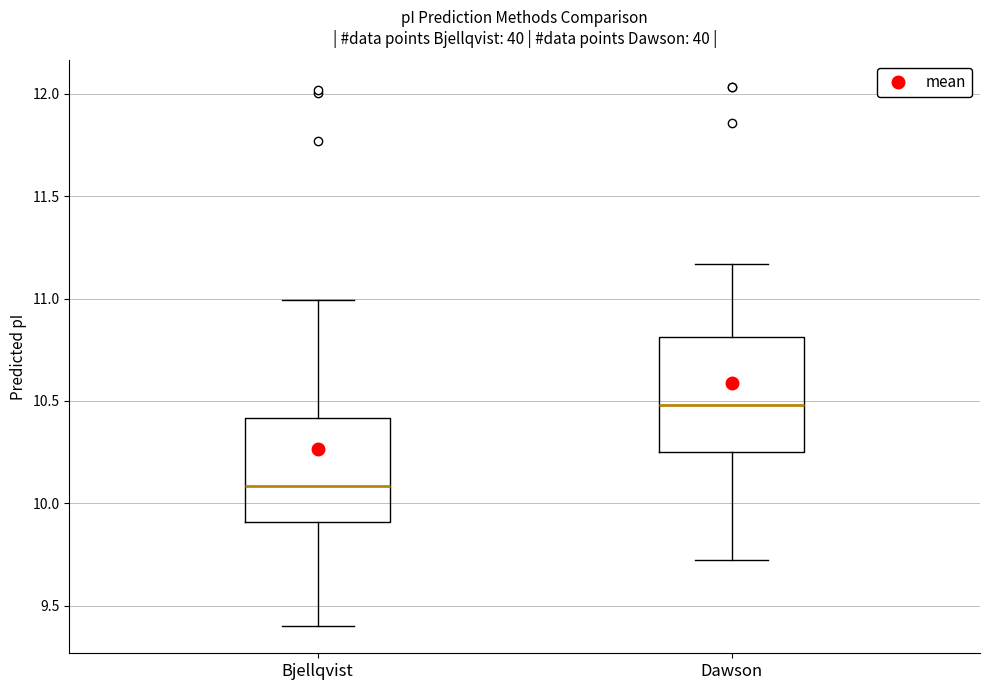

Reading left to right, transcribe this box plot: for each box, give where its median line is, the range the box spans, and where its two whiskers end, as read against the y-axis. The values are not printed on the chart, so give them approximately, as read against the axis.

Bjellqvist: median 10.10, box 9.90 to 10.40, whiskers 9.40 to 11.00
Dawson: median 10.50, box 10.25 to 10.80, whiskers 9.70 to 11.15